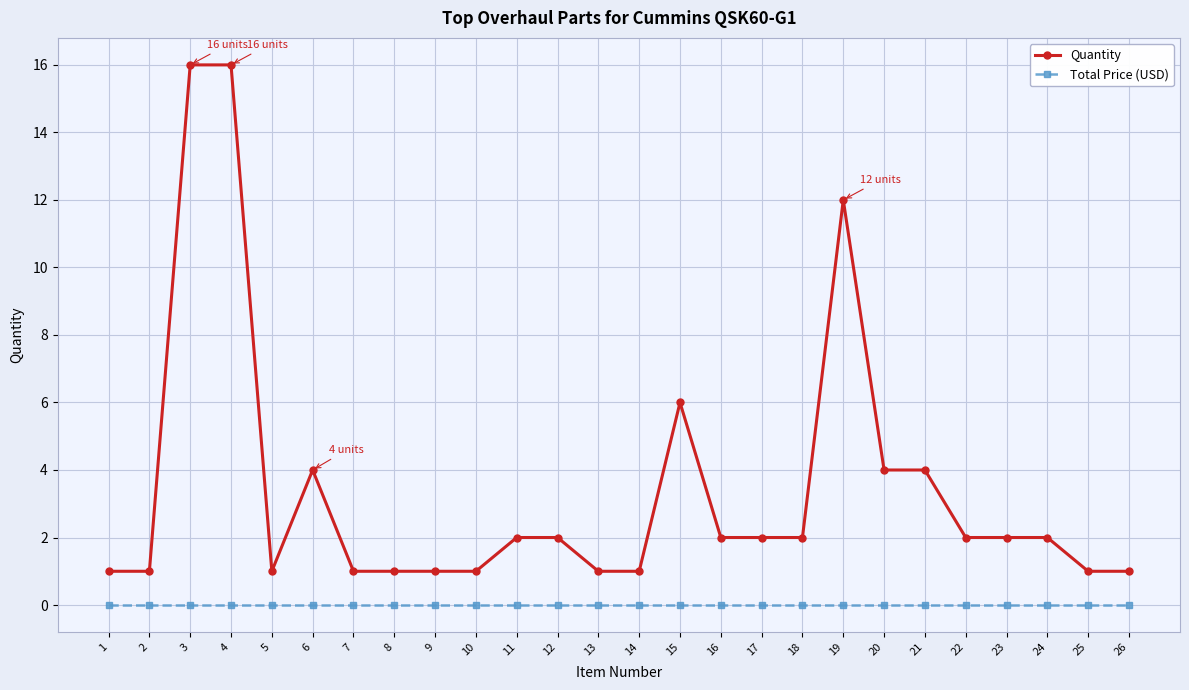

Rank the series at 3 from lowest to highest value.

Total Price (USD), Quantity